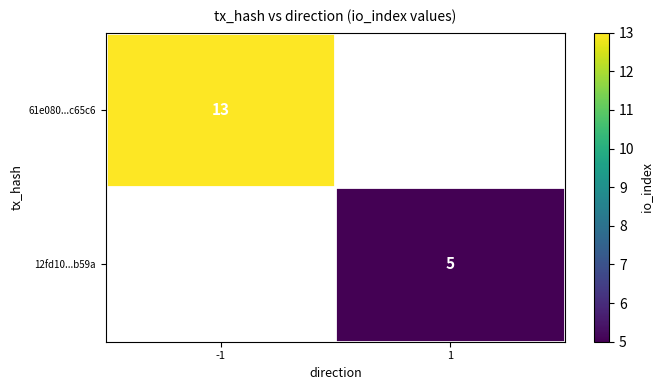

What is the greatest value displayed?

13.0